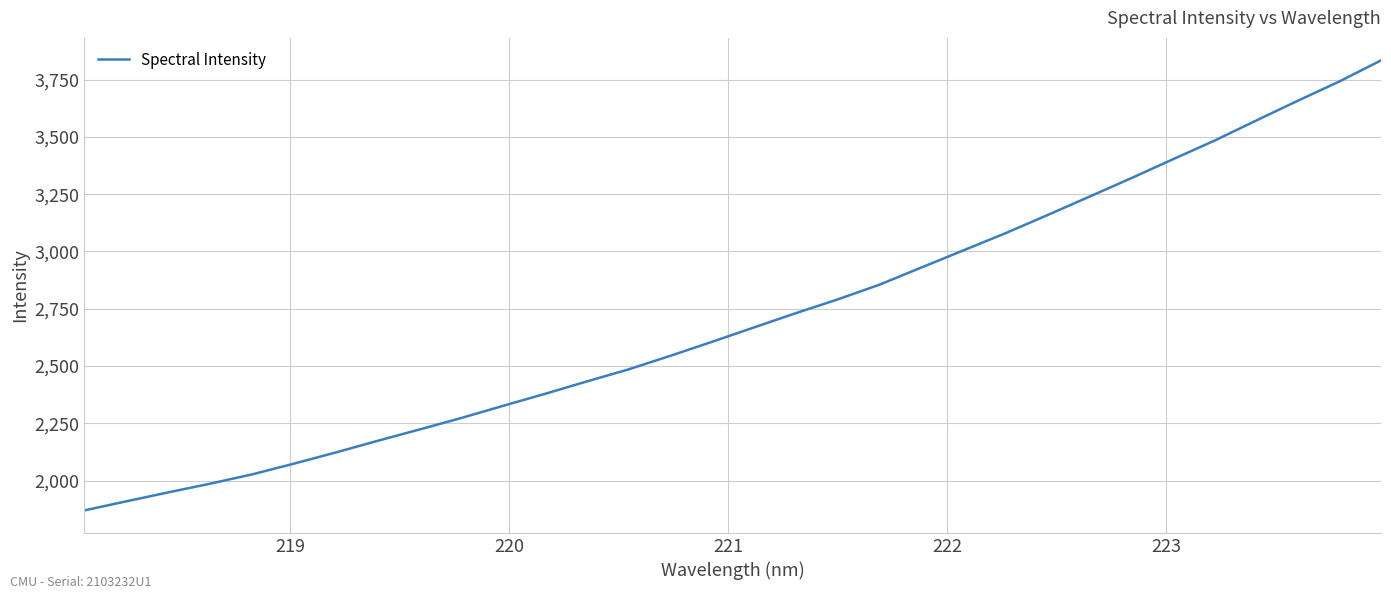

What is the maximum value shown in the chart?

3833.8